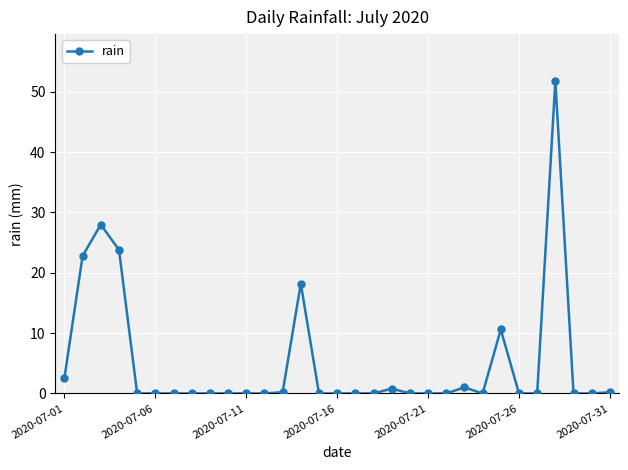

What is the average value?

5.2